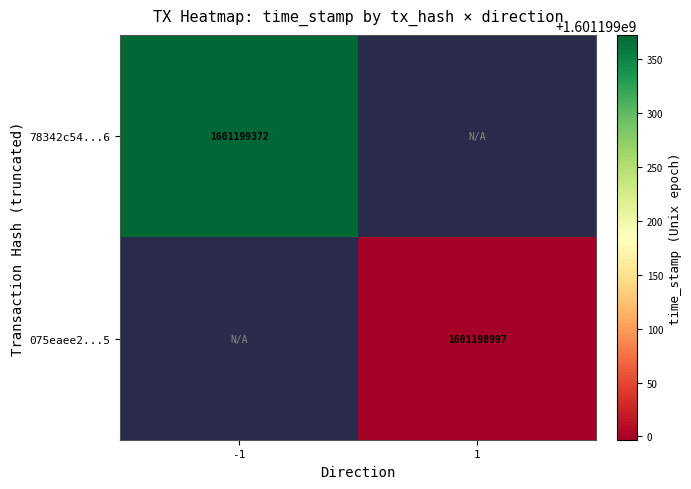

Between direction and time_stamp, which is larger?

time_stamp